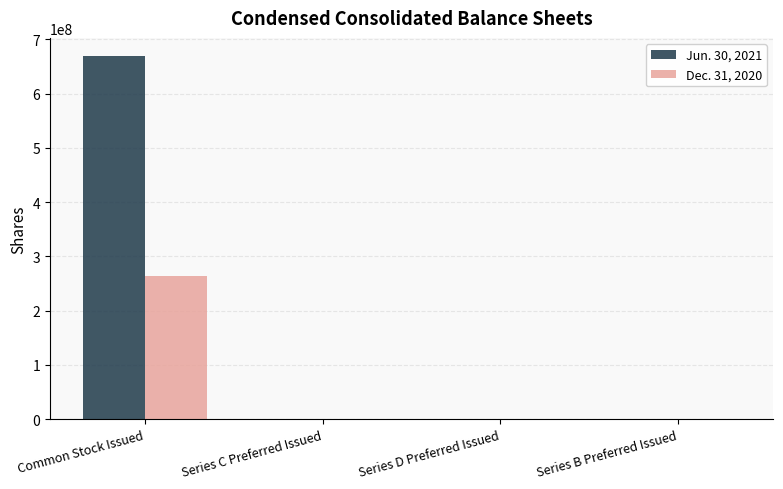

Which series has the largest total across all categories?

Jun. 30, 2021